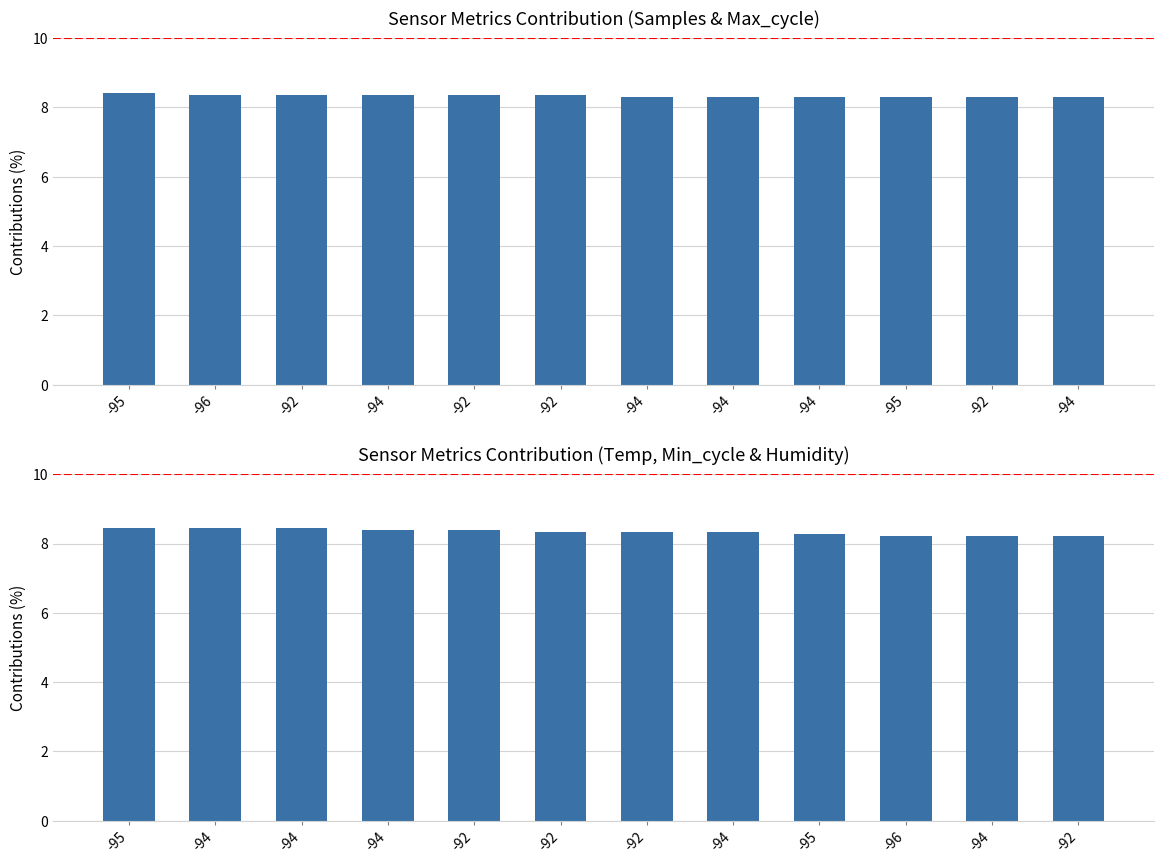

What is the maximum value shown in the chart?

8.4